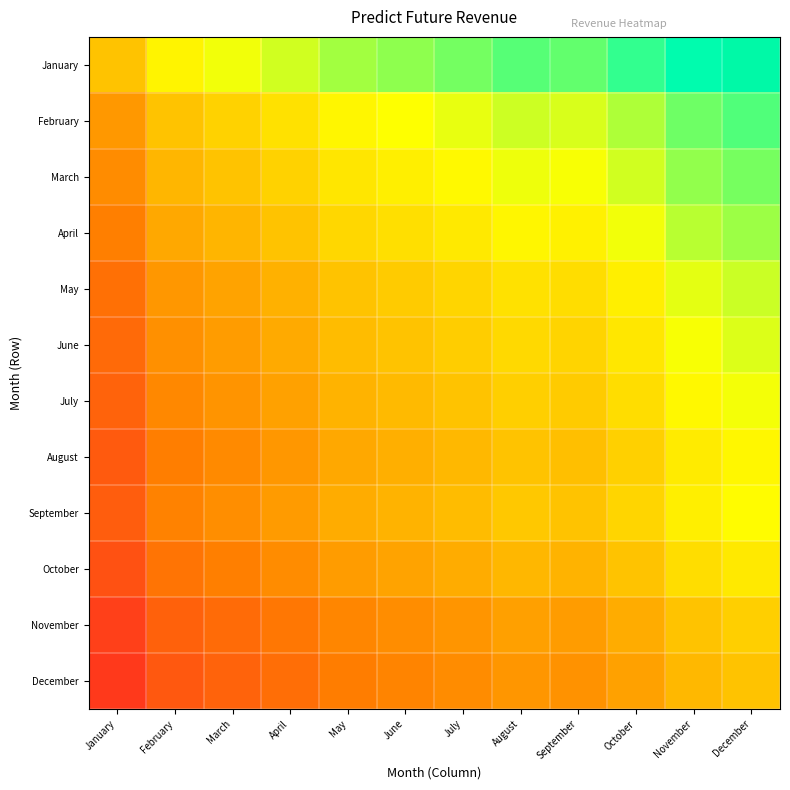

Rank the series at December from highest to lowest value.

January, February, March, April, May, June, July, September, August, October, November, December